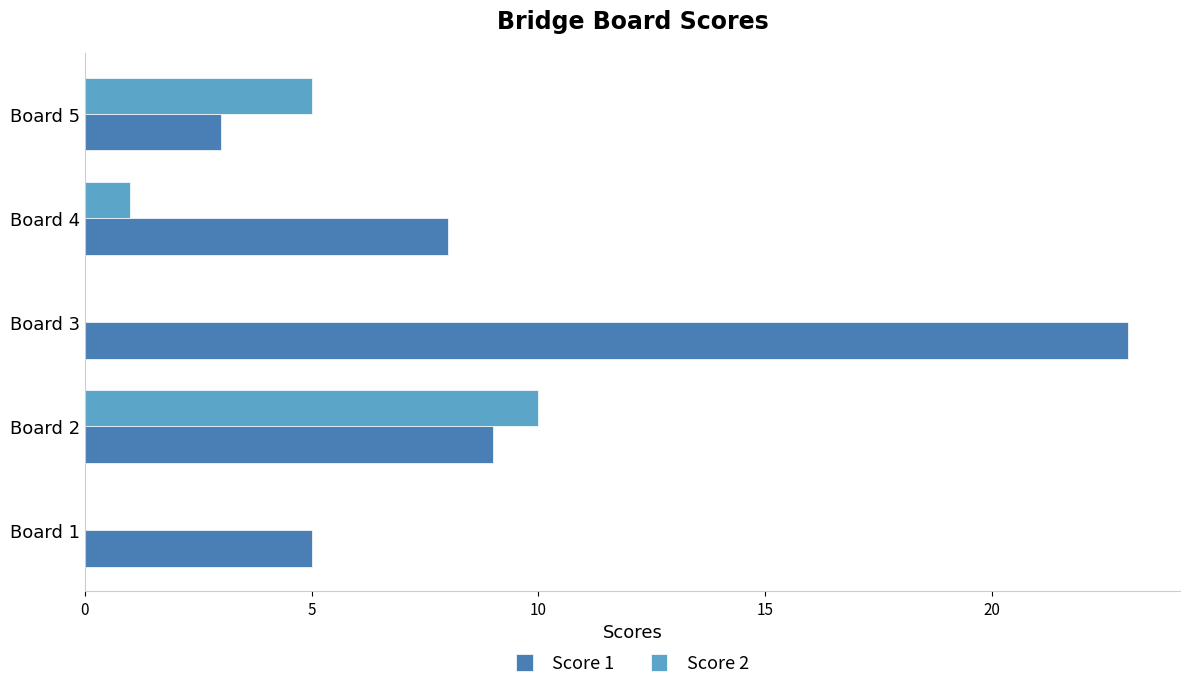

At which label is Score 1 closest to 13?

Board 2